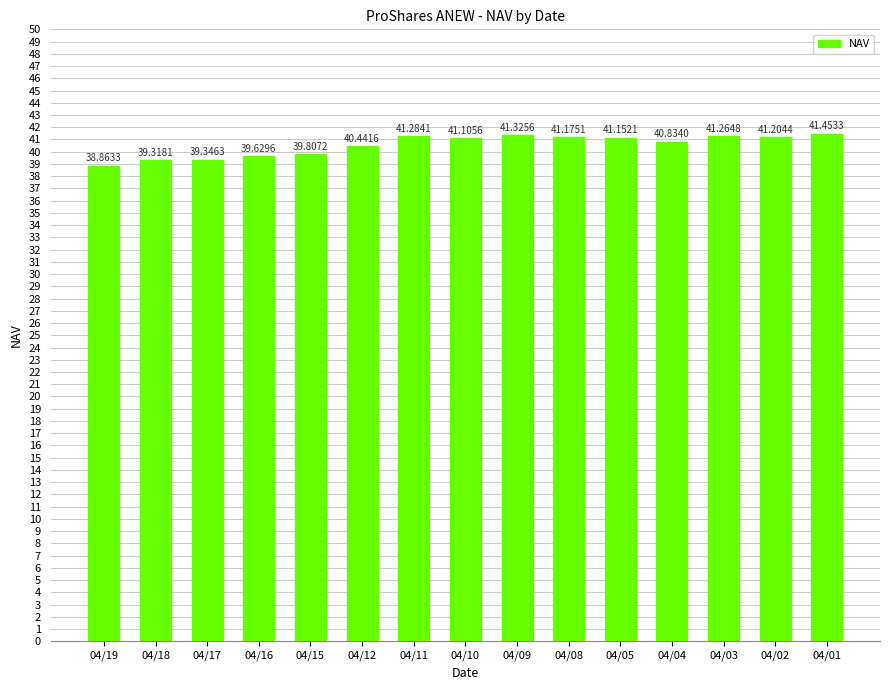

What is the change in value from 04/16 to 04/05?

+1.5